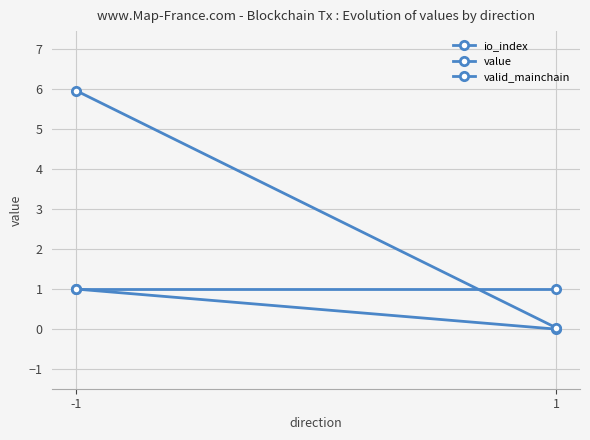

Rank the categories by valid_mainchain value from lowest to highest.

-1, 1